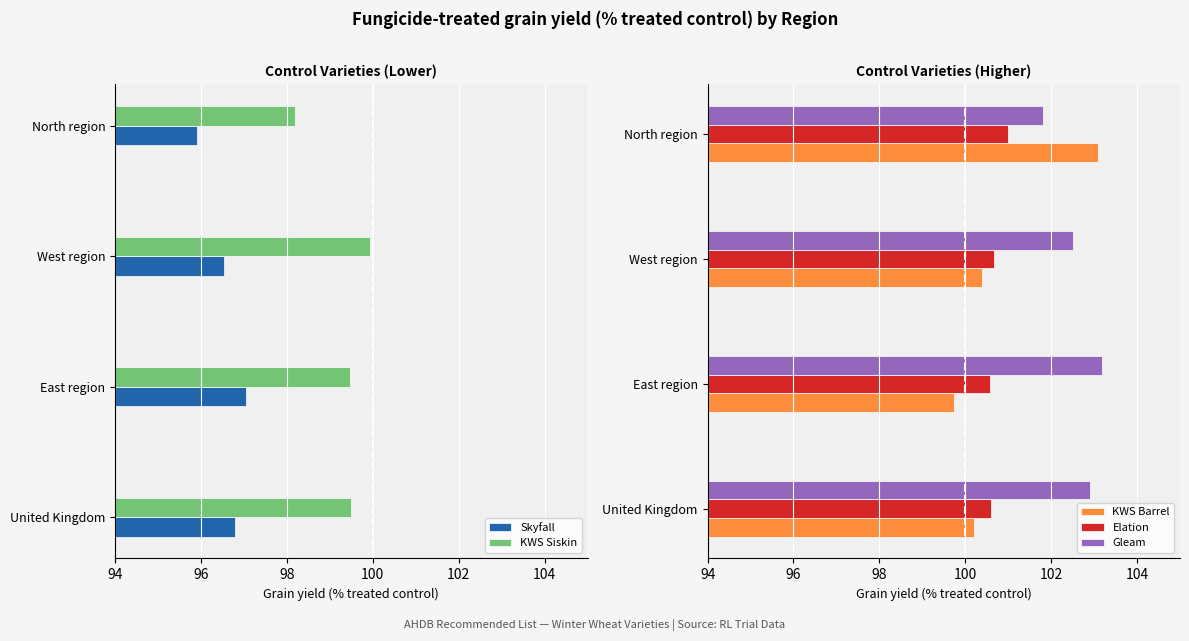

What is the value of the Gleam bar at the 3rd from the left?

102.5